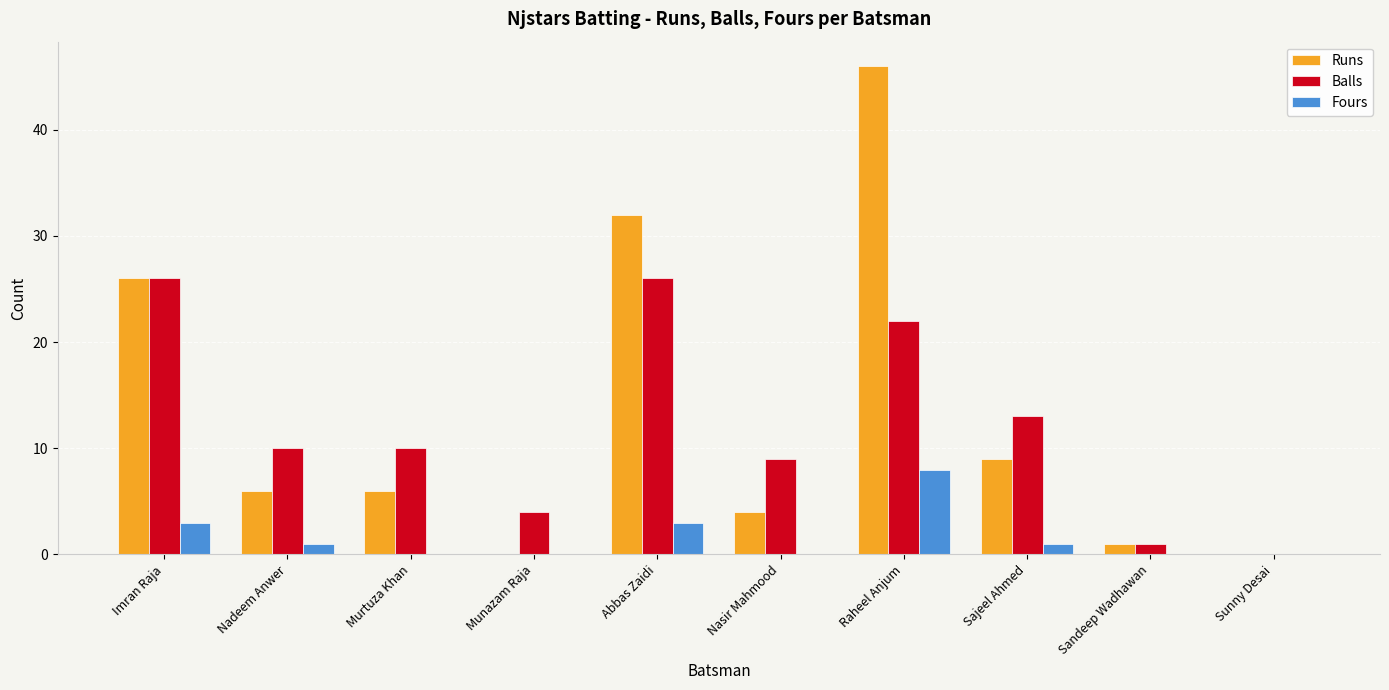

Are the bars grouped side by side (vs. stacked)?

Yes